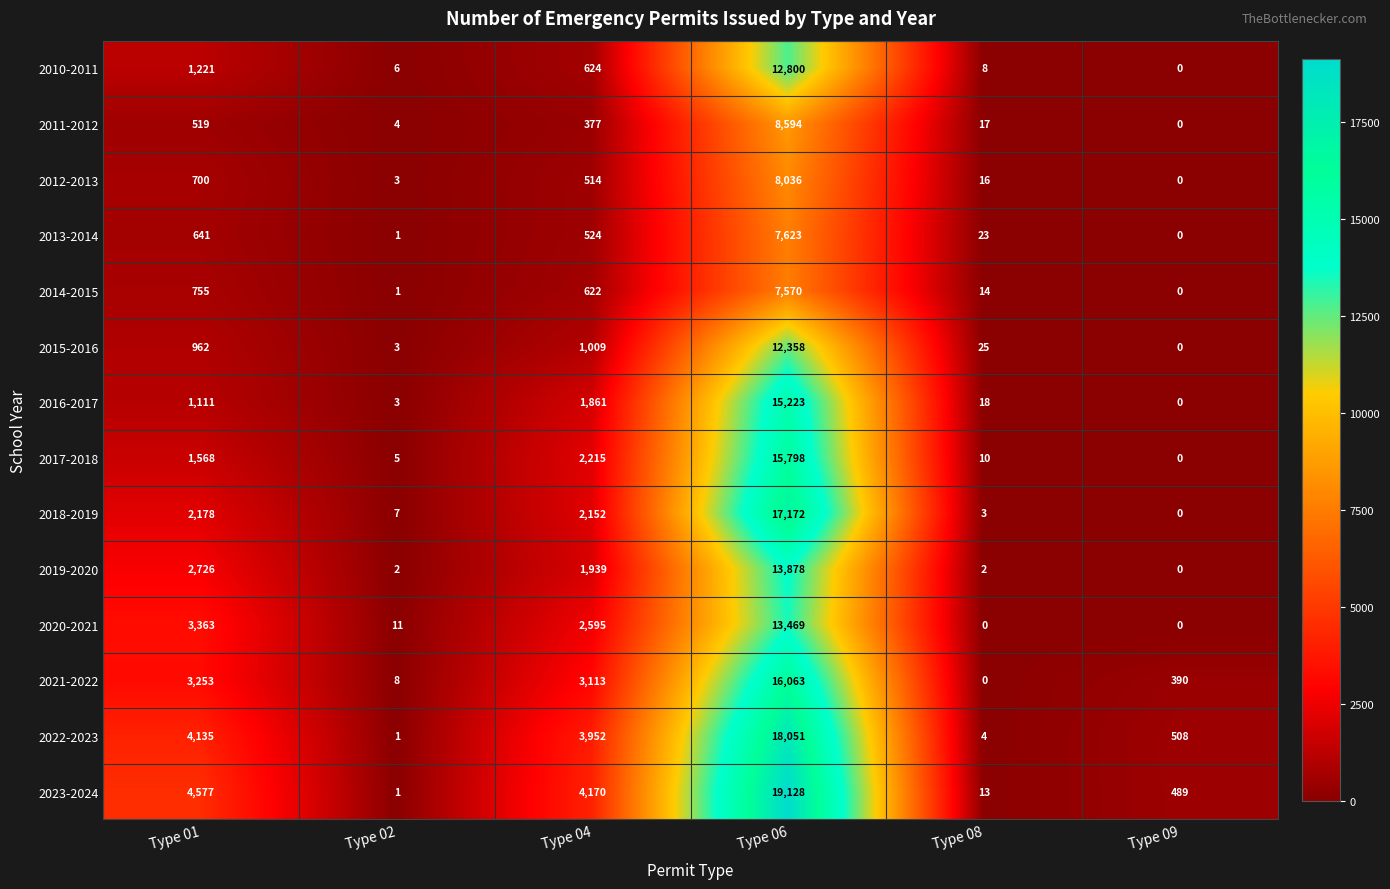

The 2012-2013 series shows 0 at Type 09. True or false?

True